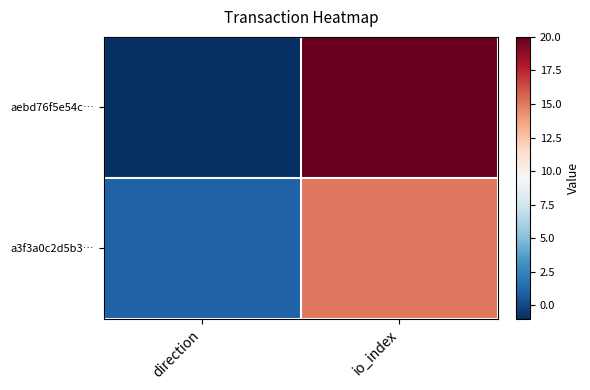

Between direction and io_index, which series saw the biggest shift?

aebd76f5e54c…